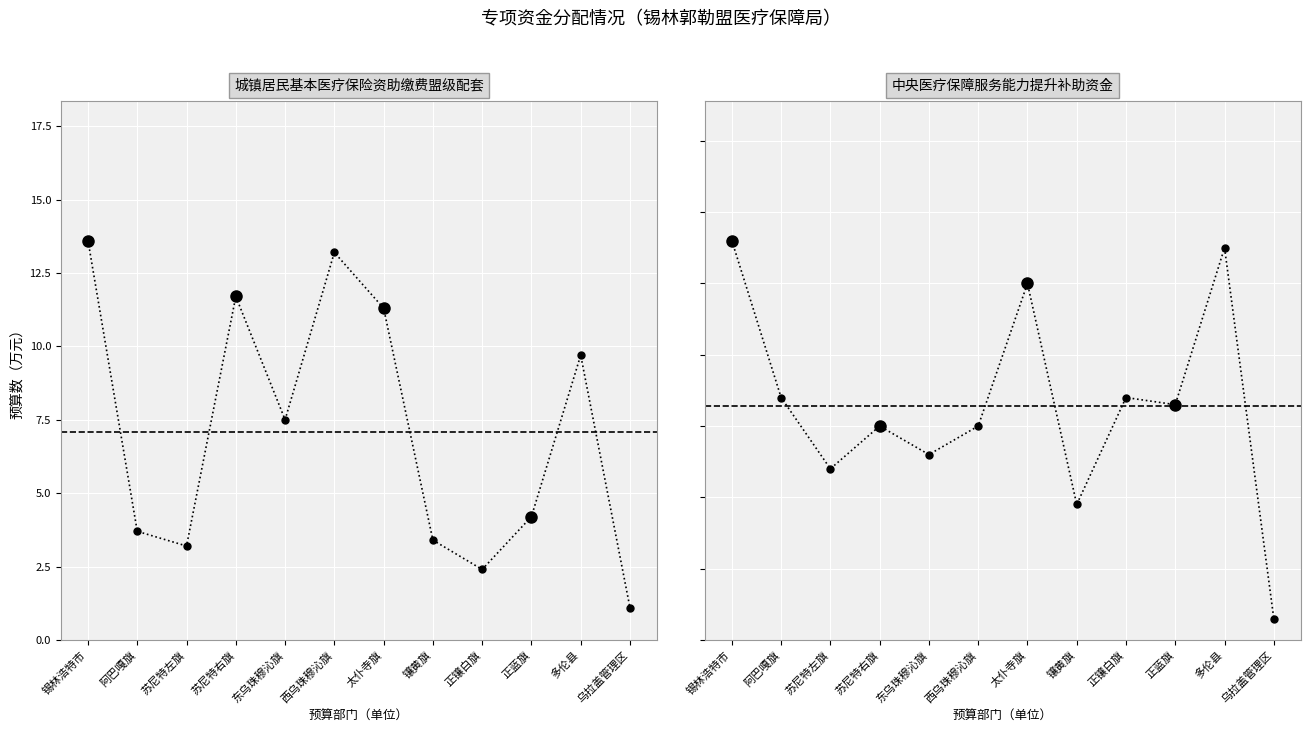

What are all the series names shown in the legend?

城镇居民基本医疗保险资助缴费盟级配套, 中央医疗保障服务能力提升补助资金